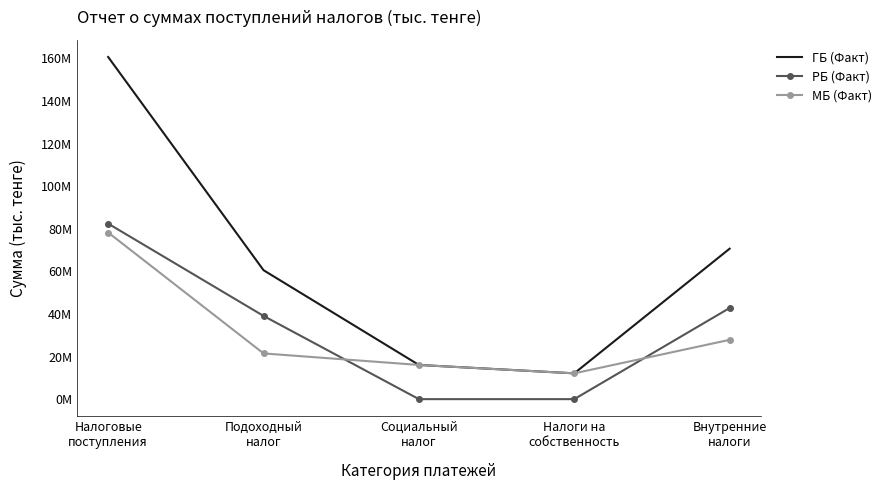

List the series in order of their peak value, highest first.

ГБ (Факт), РБ (Факт), МБ (Факт)